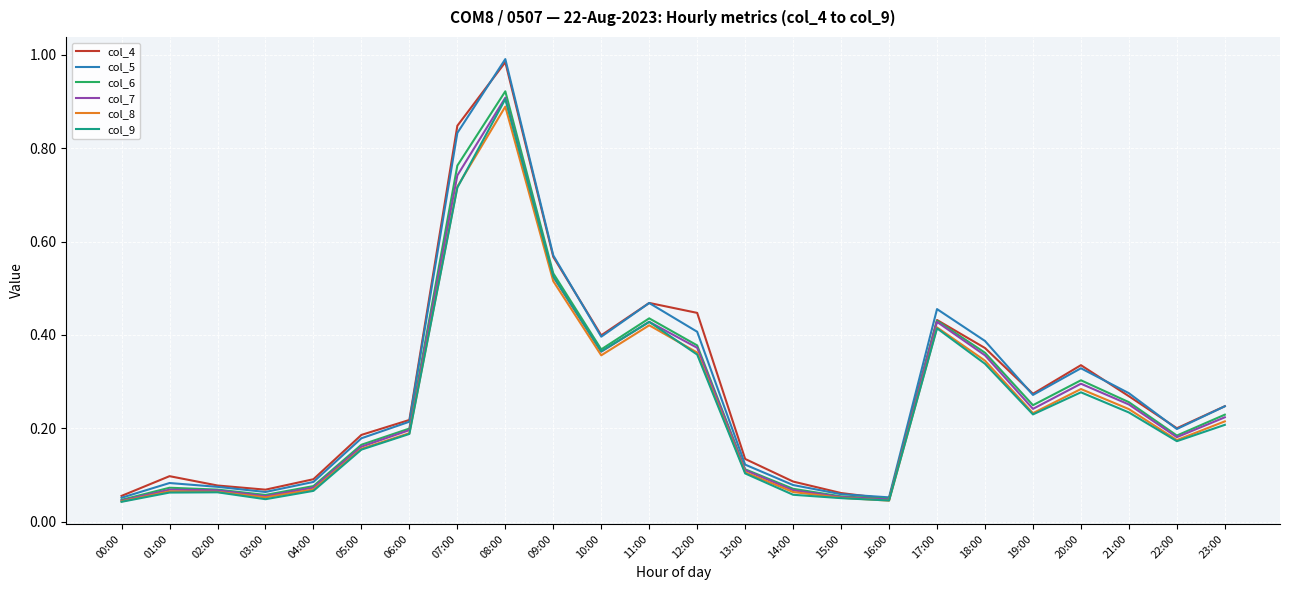

True or false: col_6 has more than 0 points higher than both neighbors.

True